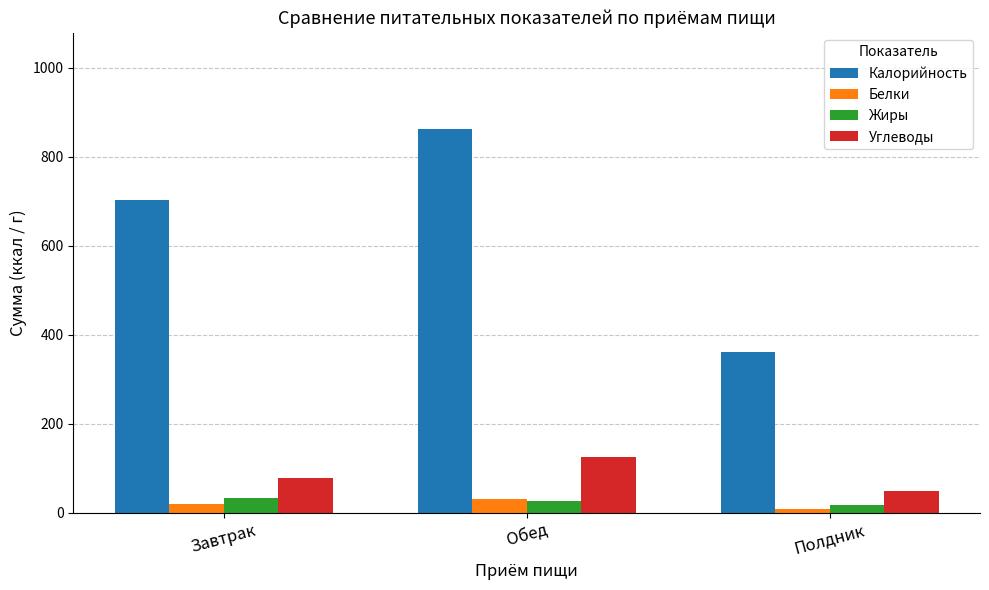

Does the chart contain stacked bars?

No